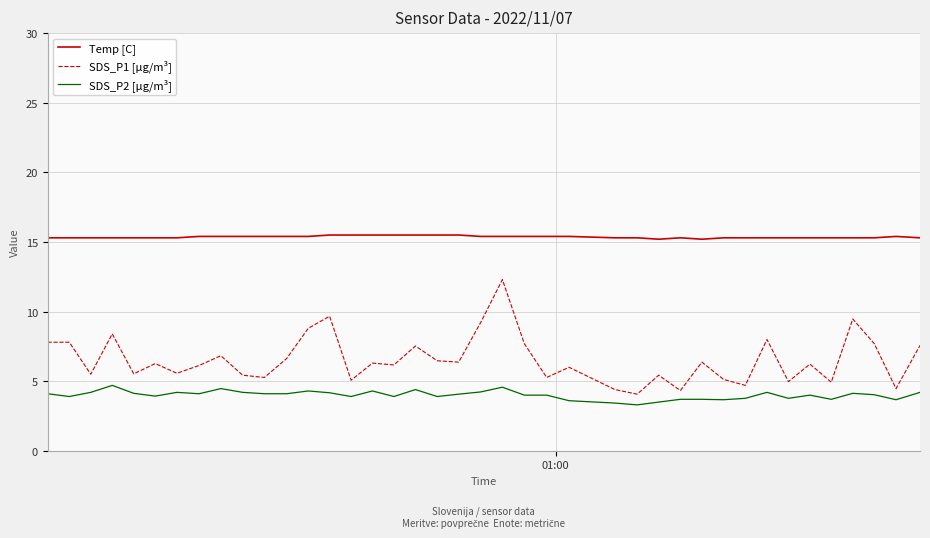

How many distinct data groups are displayed?

3